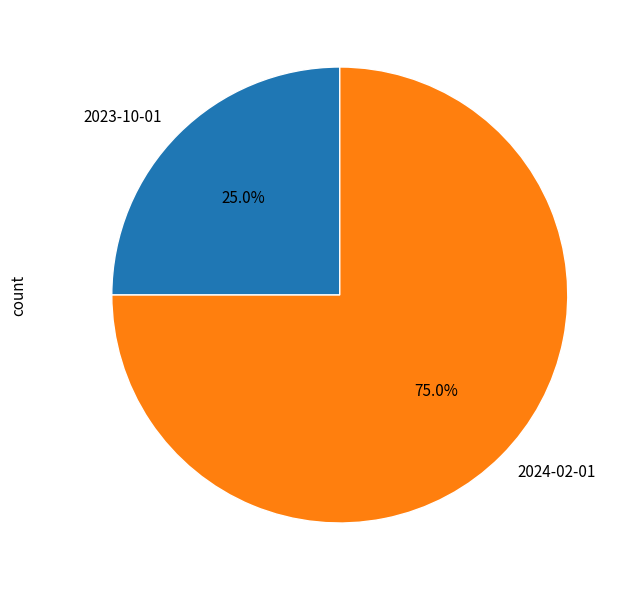

Does 2024-02-01 account for over 50% of the chart?

Yes